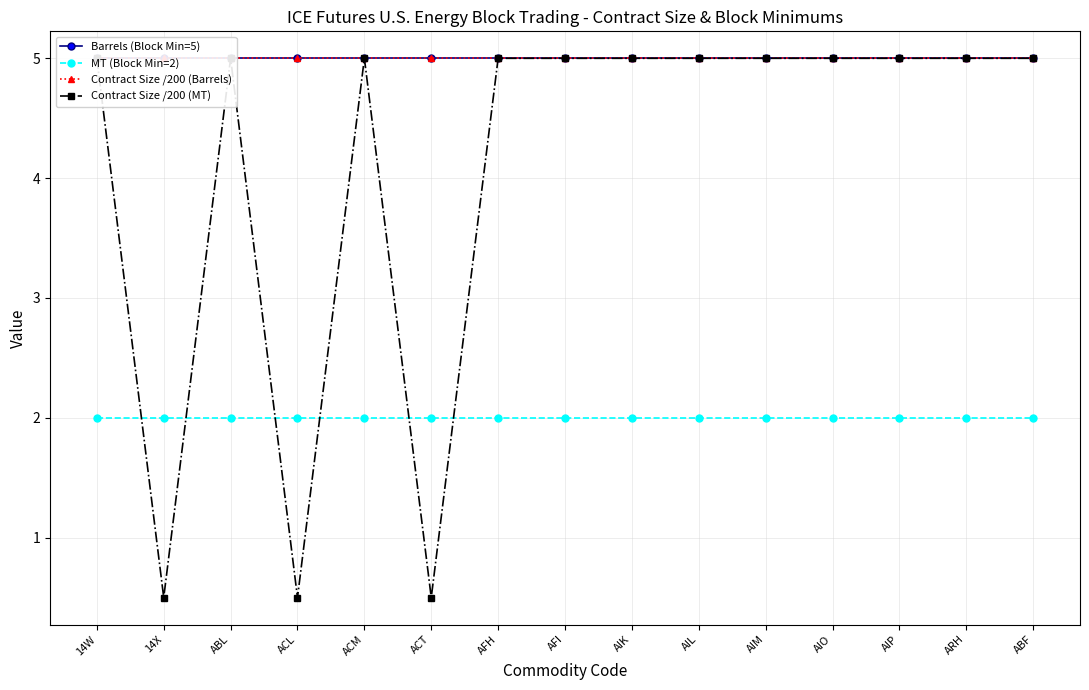

True or false: MT (Block Min=2) and Contract Size /200 (Barrels) intersect in this chart.

False